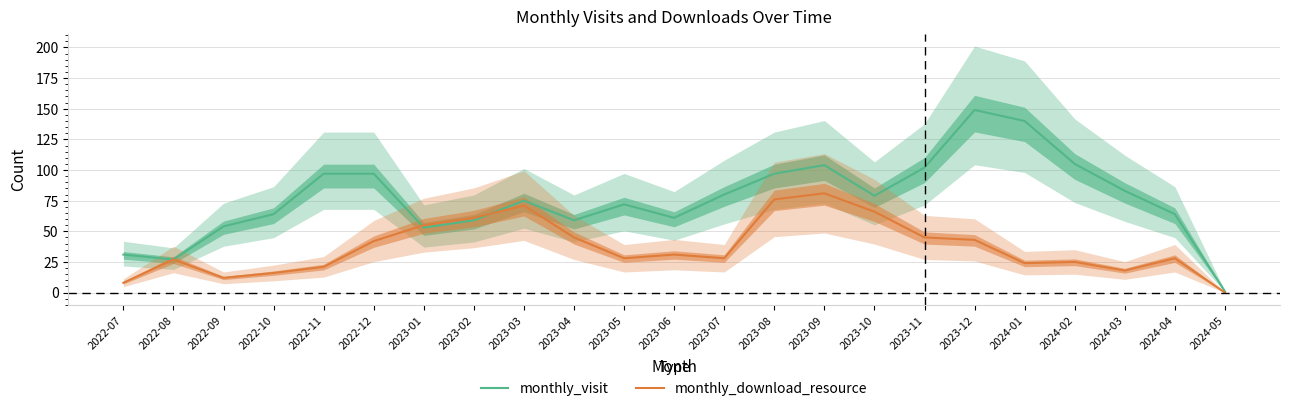

Reading left to right, what are all the values shown in this chart?

monthly_visit: 2022-07=31	2022-08=27	2022-09=54	2022-10=64	2022-11=97	2022-12=97	2023-01=53	2023-02=59	2023-03=75	2023-04=59	2023-05=72	2023-06=61	2023-07=80	2023-08=97	2023-09=104	2023-10=79	2023-11=102	2023-12=149	2024-01=140	2024-02=105	2024-03=83	2024-04=64	2024-05=1
monthly_download_resource: 2022-07=8	2022-08=27	2022-09=12	2022-10=16	2022-11=21	2022-12=42	2023-01=55	2023-02=61	2023-03=71	2023-04=45	2023-05=28	2023-06=31	2023-07=28	2023-08=76	2023-09=81	2023-10=66	2023-11=45	2023-12=43	2024-01=24	2024-02=25	2024-03=18	2024-04=28	2024-05=0